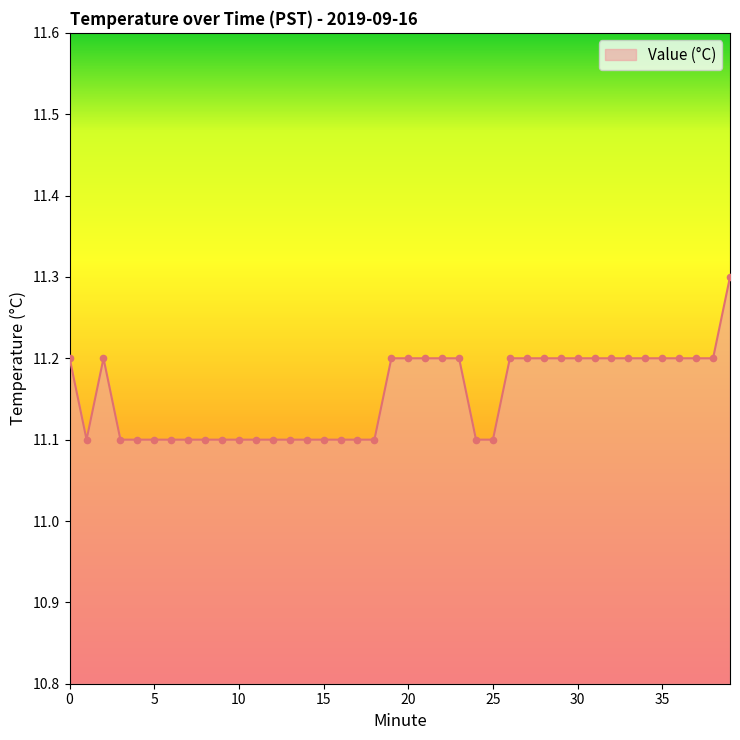

What is the maximum value shown in the chart?

11.3